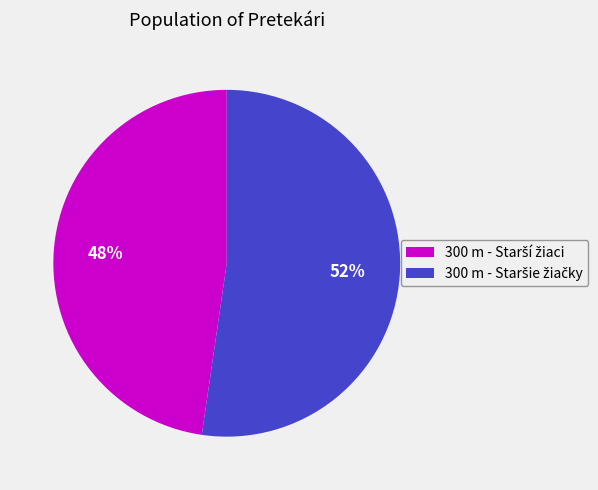

To the nearest percent, what is the average slice percentage?

50%